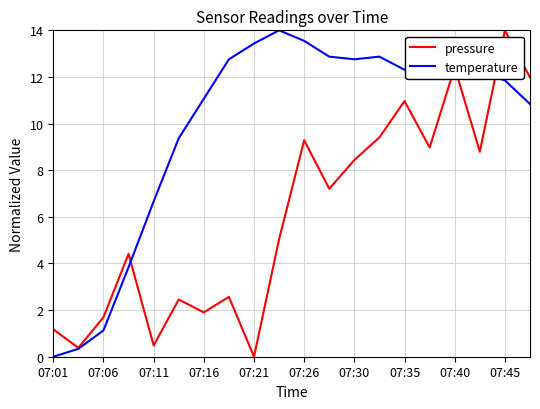

True or false: temperature has more than 1 points higher than both neighbors.

True